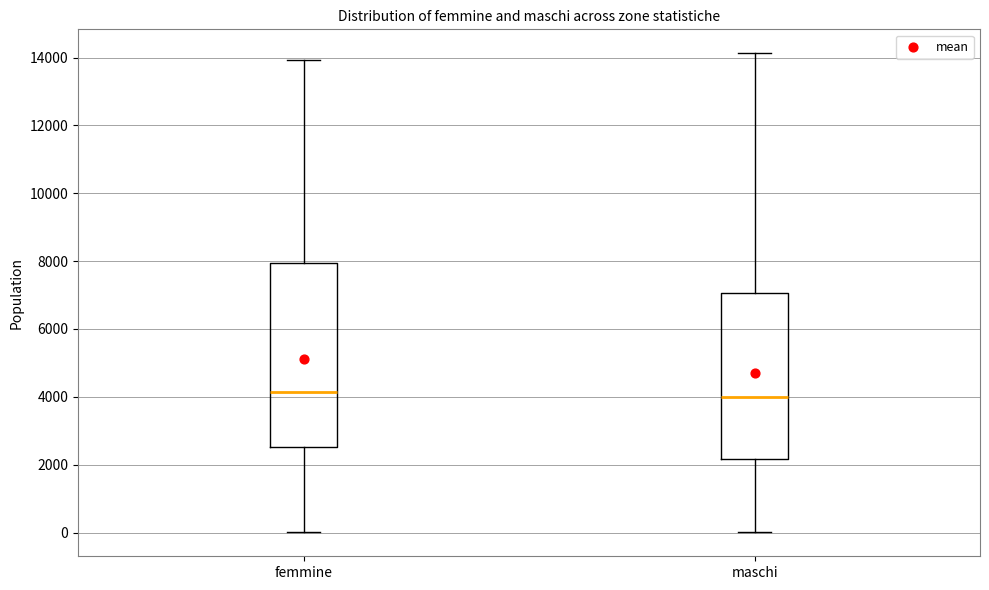

Reading left to right, read every box against the y-axis: the position of its median line, the range the box covers, and the ends of its whiskers. The values are not printed on the chart, so give them approximately, as read against the axis.

femmine: median 4200, box 2600 to 8000, whiskers 0 to 14000
maschi: median 4000, box 2200 to 7000, whiskers 0 to 14200